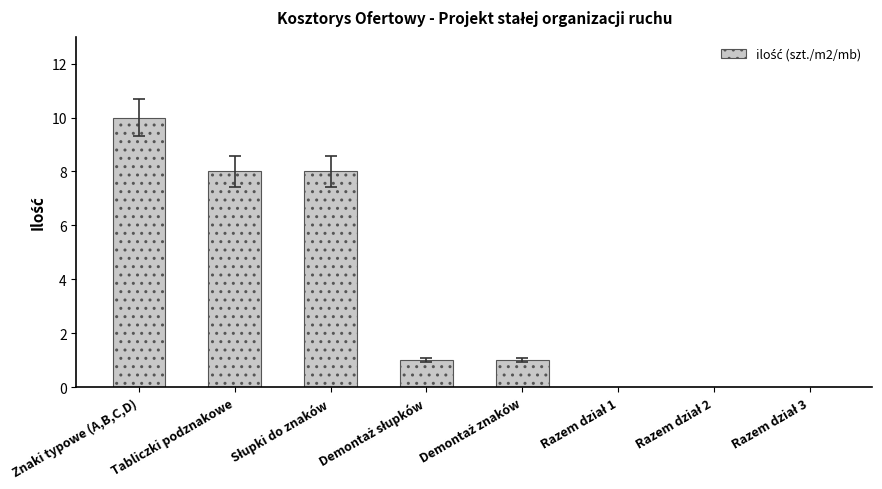

What is the maximum value shown in the chart?

10